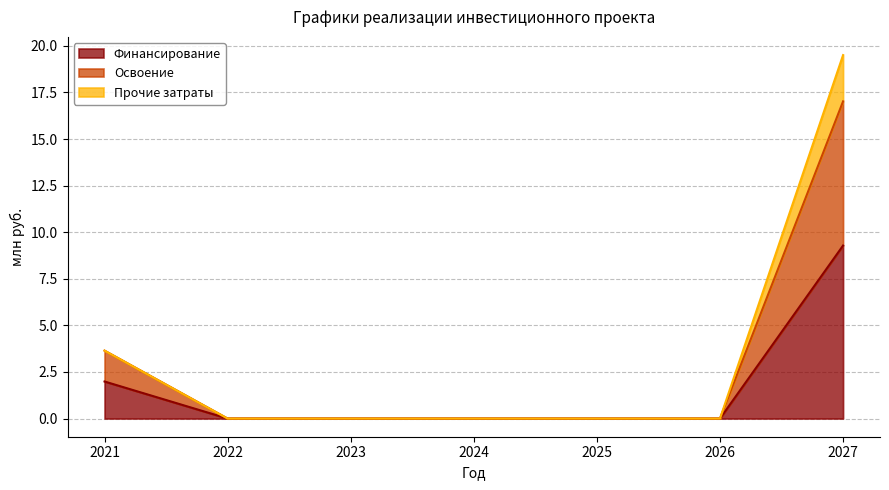

Which category has the lowest value across all series?

2022